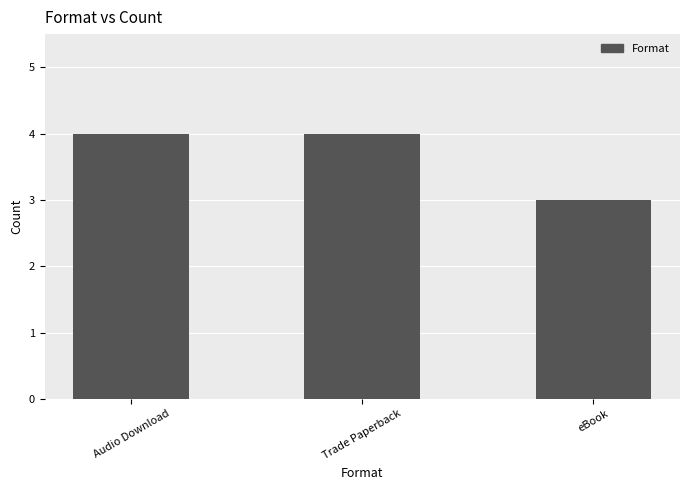

What is the difference between the values at Trade Paperback and eBook?

1